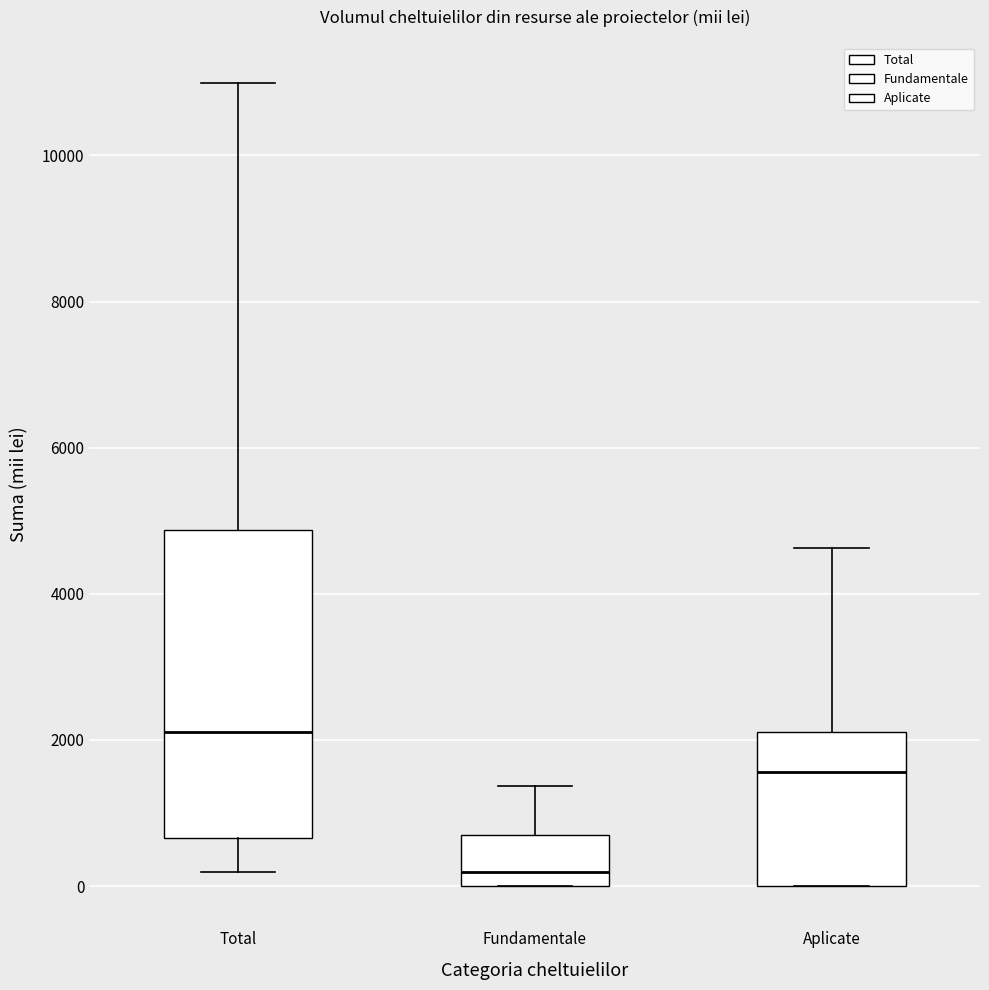

Reading left to right, read every box against the y-axis: the position of its median line, the range the box covers, and the ends of its whiskers. The values are not printed on the chart, so give them approximately, as read against the axis.

Total: median 2200, box 600 to 4800, whiskers 200 to 11000
Fundamentale: median 200, box 0 to 800, whiskers 0 to 1400
Aplicate: median 1600, box 0 to 2200, whiskers 0 to 4600